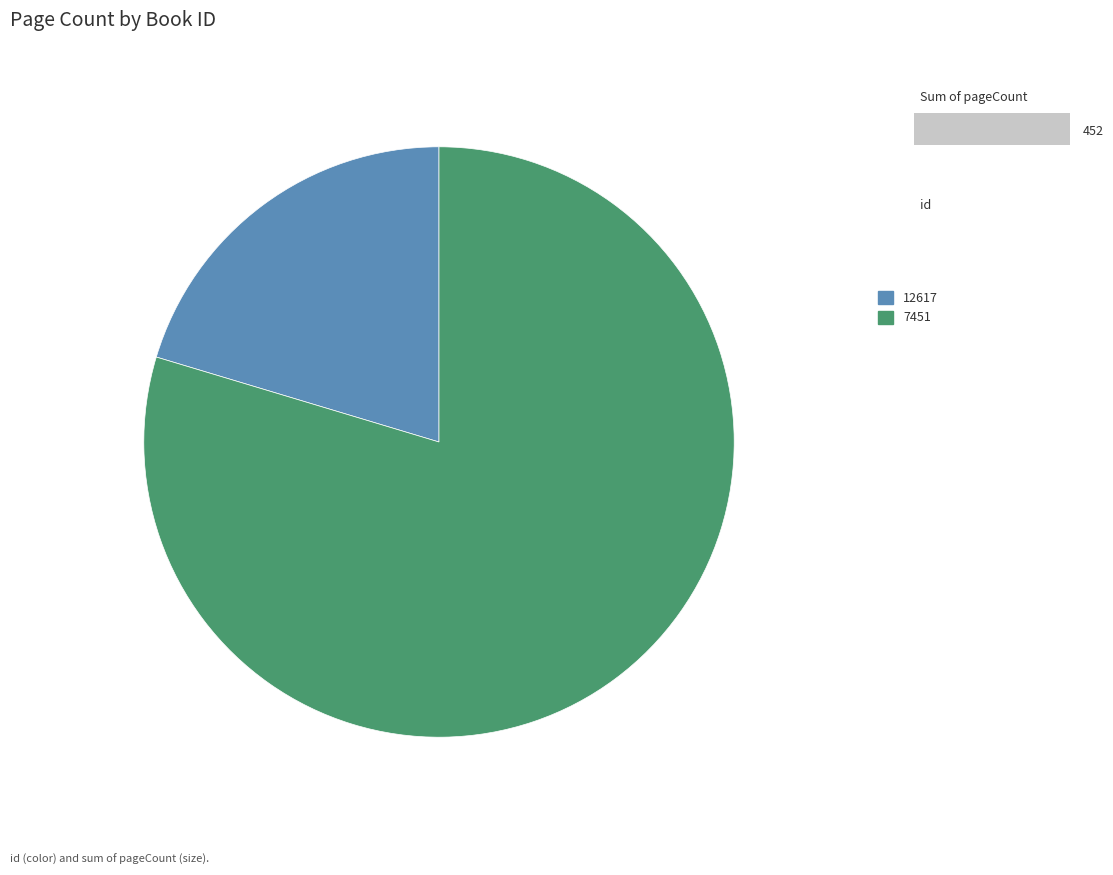

How many segments does this pie chart have?

2